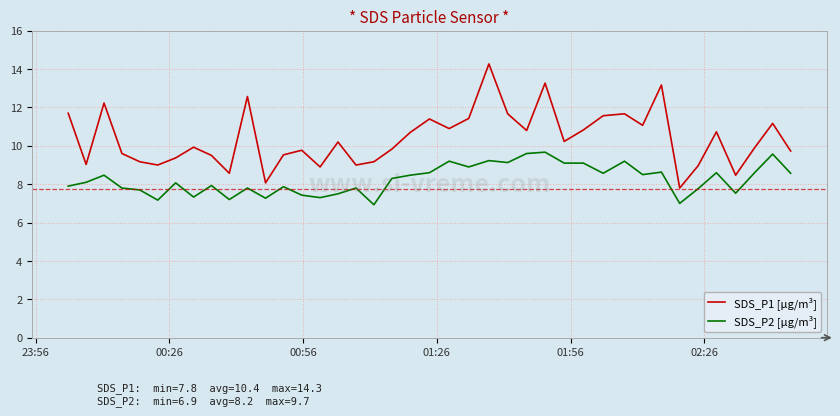

Which series has the widest spread of values?

SDS_P1 [µg/m³]